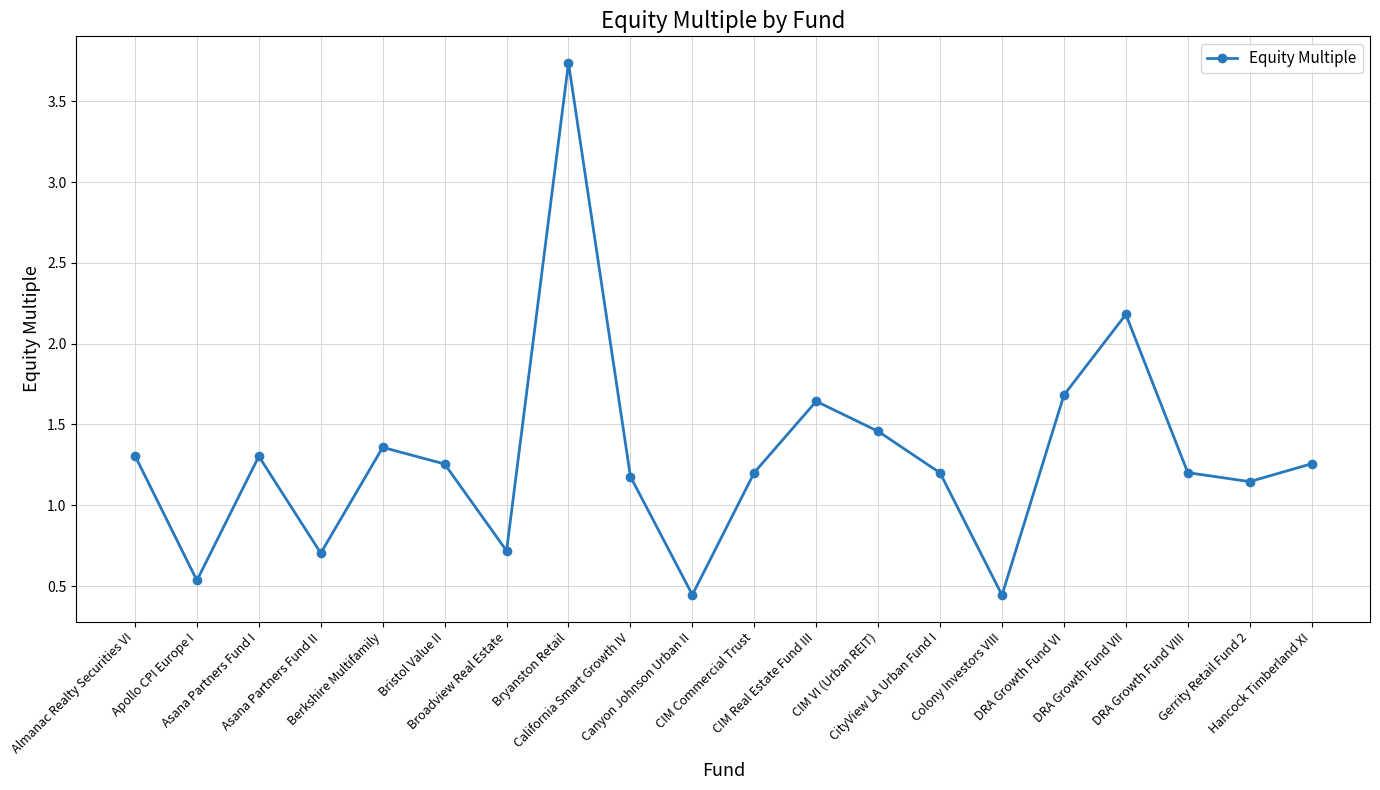

What is the difference between the maximum and minimum values?

3.3